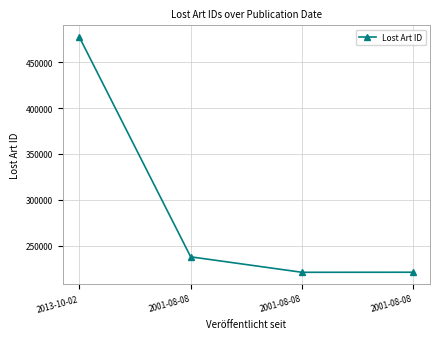

At which label is the value closest to 349191?

2001-08-08